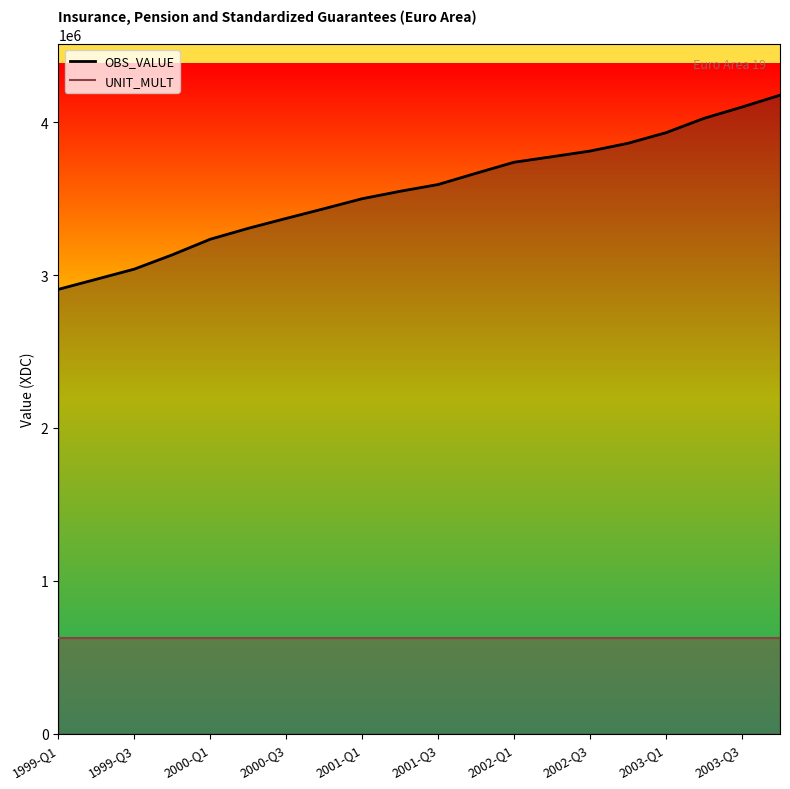

True or false: UNIT_MULT and OBS_VALUE cross at least once.

False